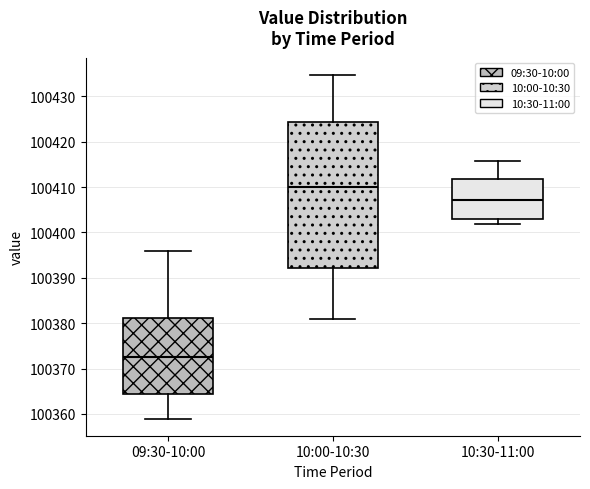

Which box has the lowest median line?

09:30-10:00